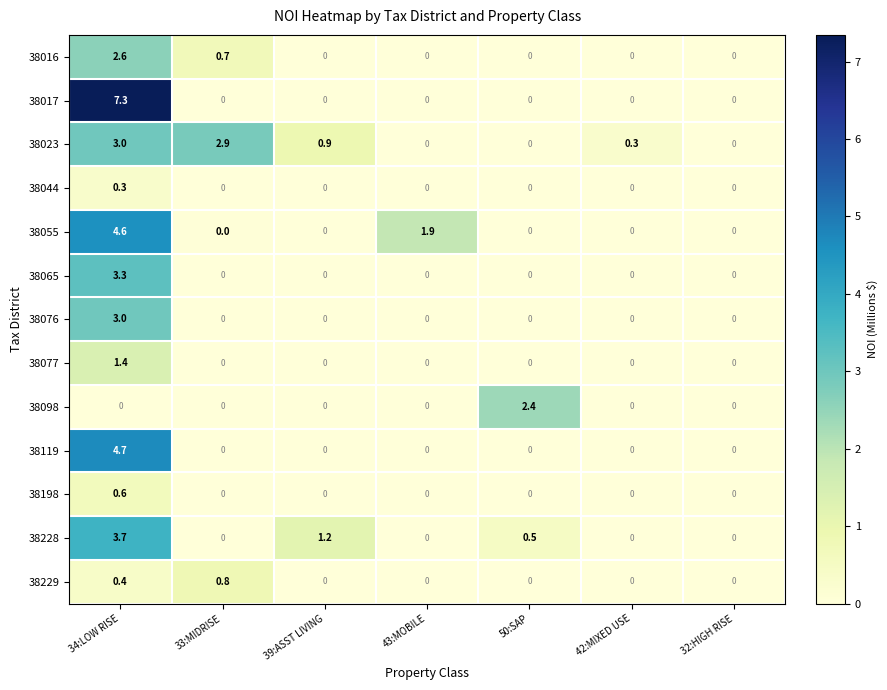

What is the difference between the highest and lowest values at 33:MIDRISE?

2.9